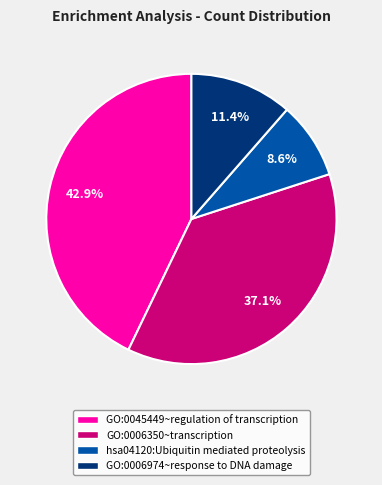

Between GO:0006974~response to DNA damage and GO:0006350~transcription, which is larger?

GO:0006350~transcription